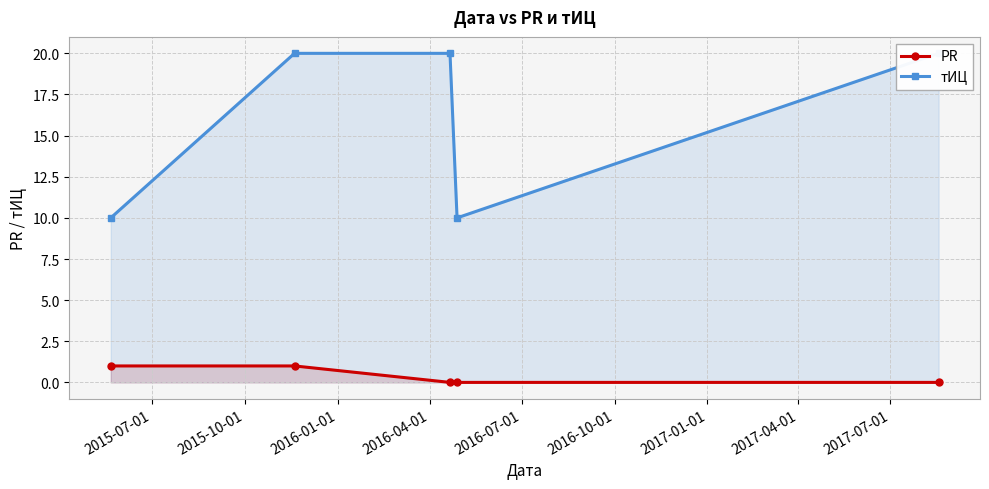

True or false: PR and тИЦ cross at least once.

False